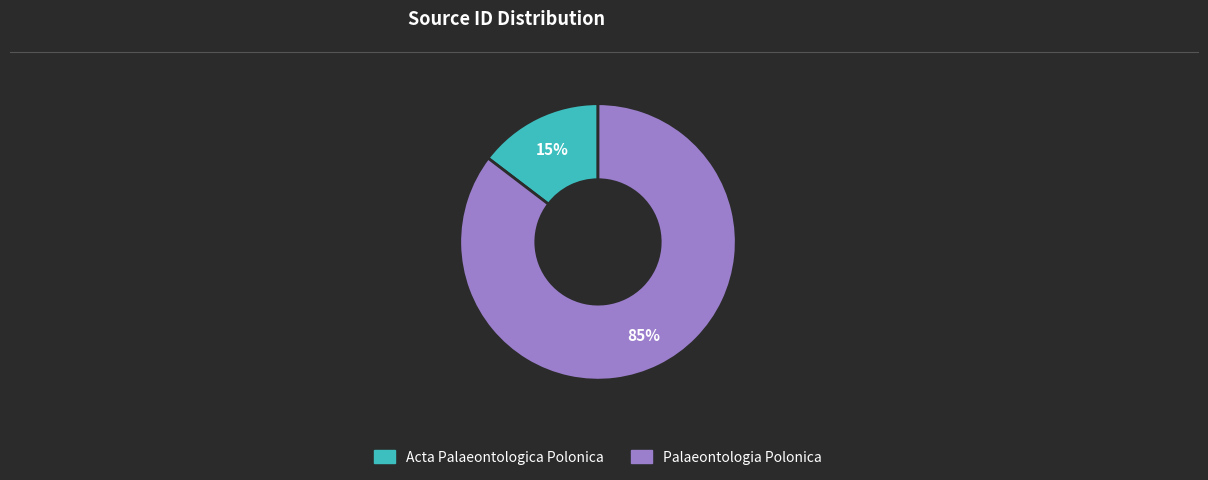

Approximately how many times larger is the value at Acta Palaeontologica Polonica compared to Palaeontologia Polonica?

0.2